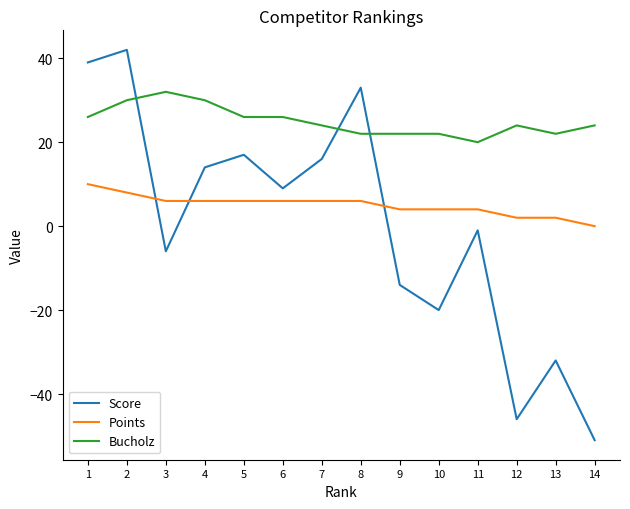

List the series in order of their overall mean, highest first.

Bucholz, Points, Score